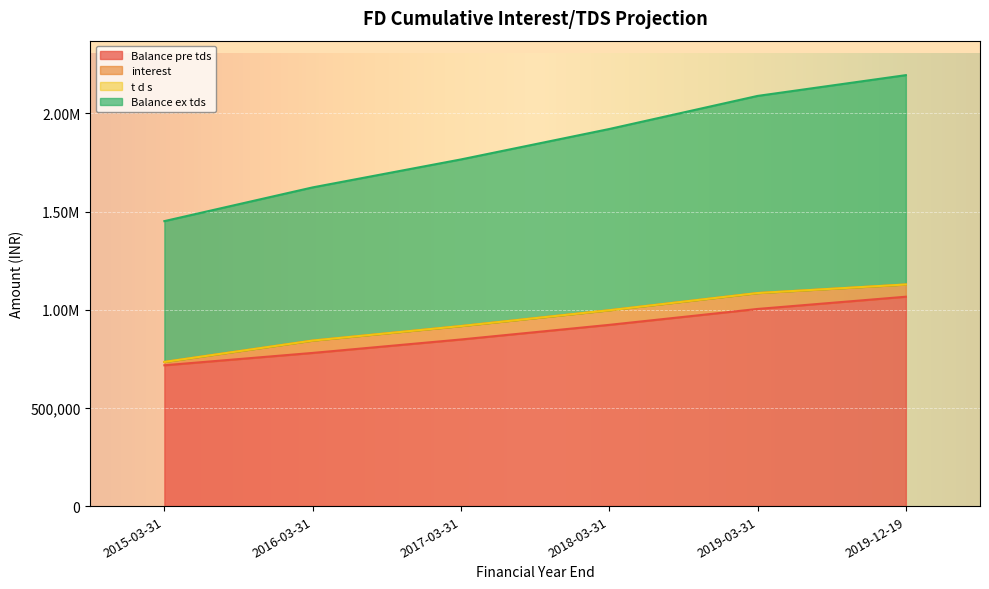

What position from the right is 2018-03-31?

3